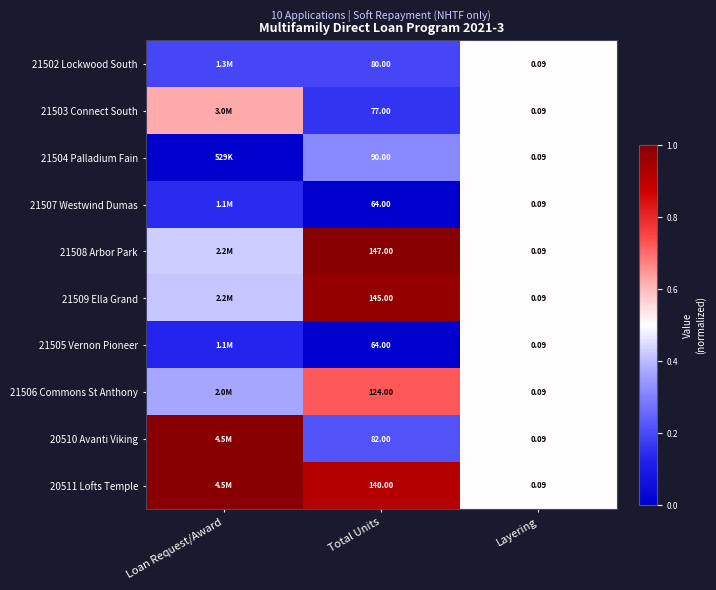

Is the value of 21504 Palladium Fain at Total Units greater than the value of 21507 Westwind Dumas at Layering?

Yes